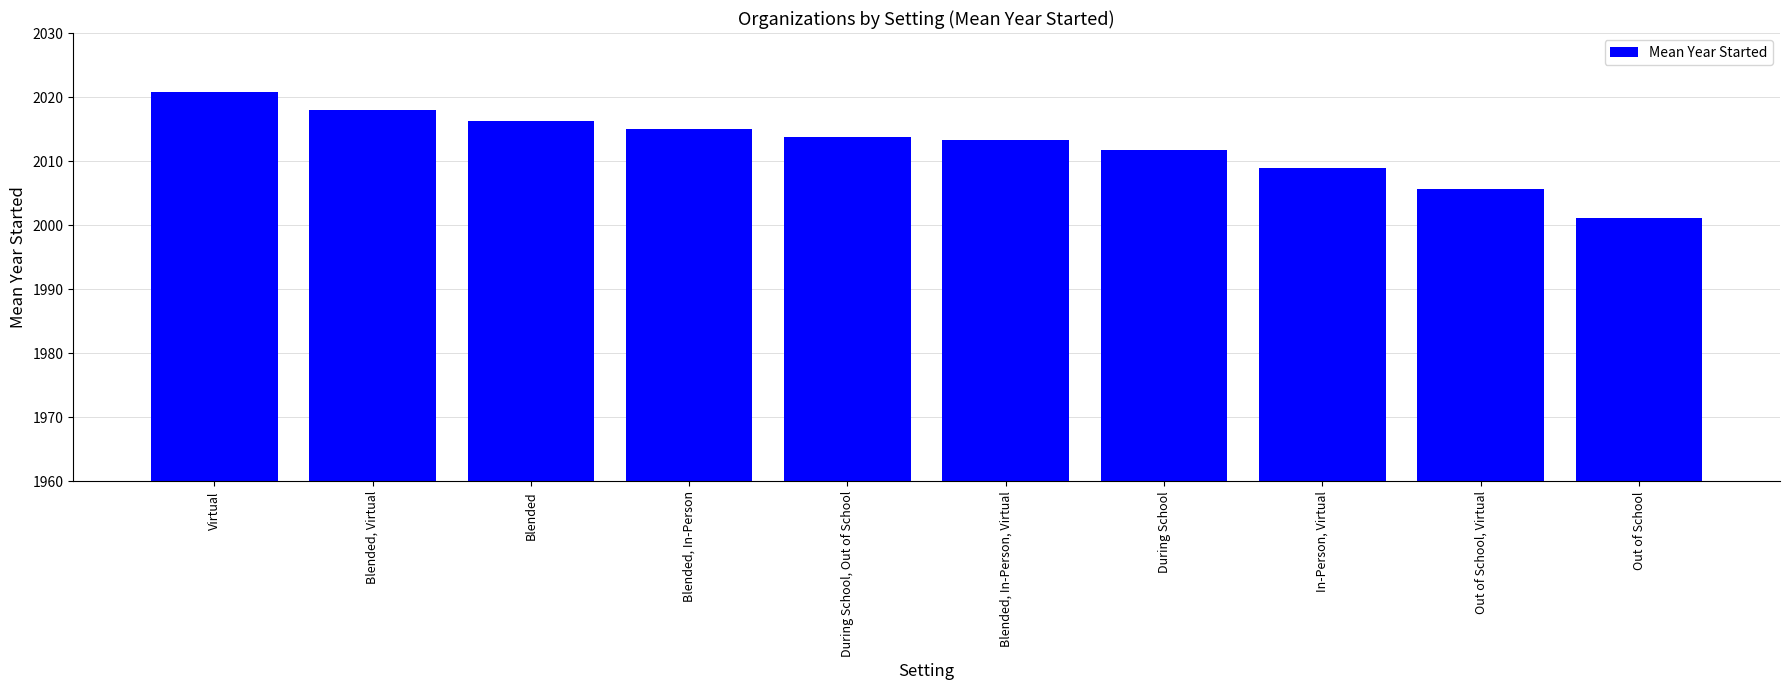

Which has a higher value, Blended, In-Person or During School?

Blended, In-Person